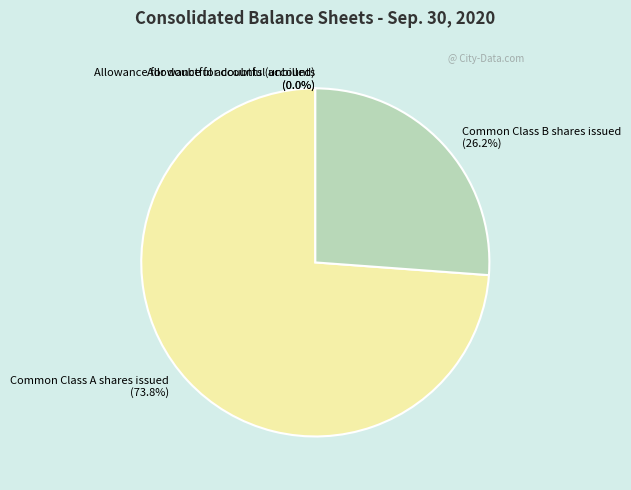

Is there any slice that represents more than half of the pie?

Yes